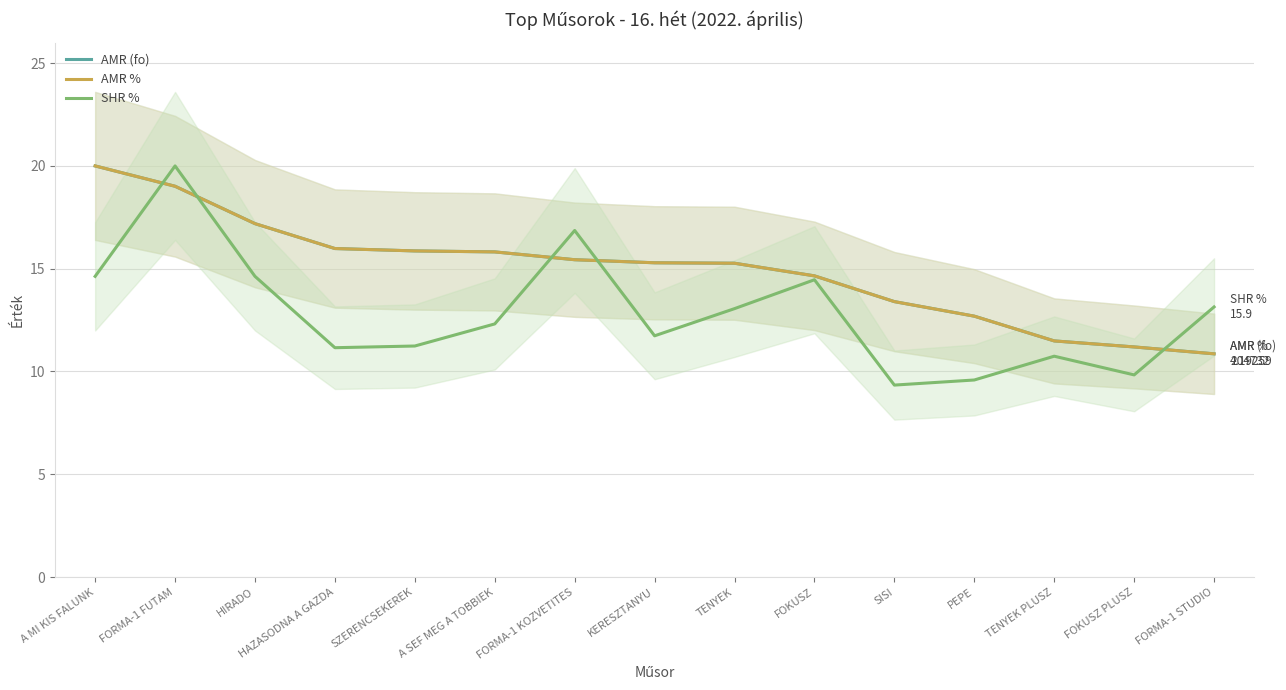

What position from the right is A MI KIS FALUNK?

15